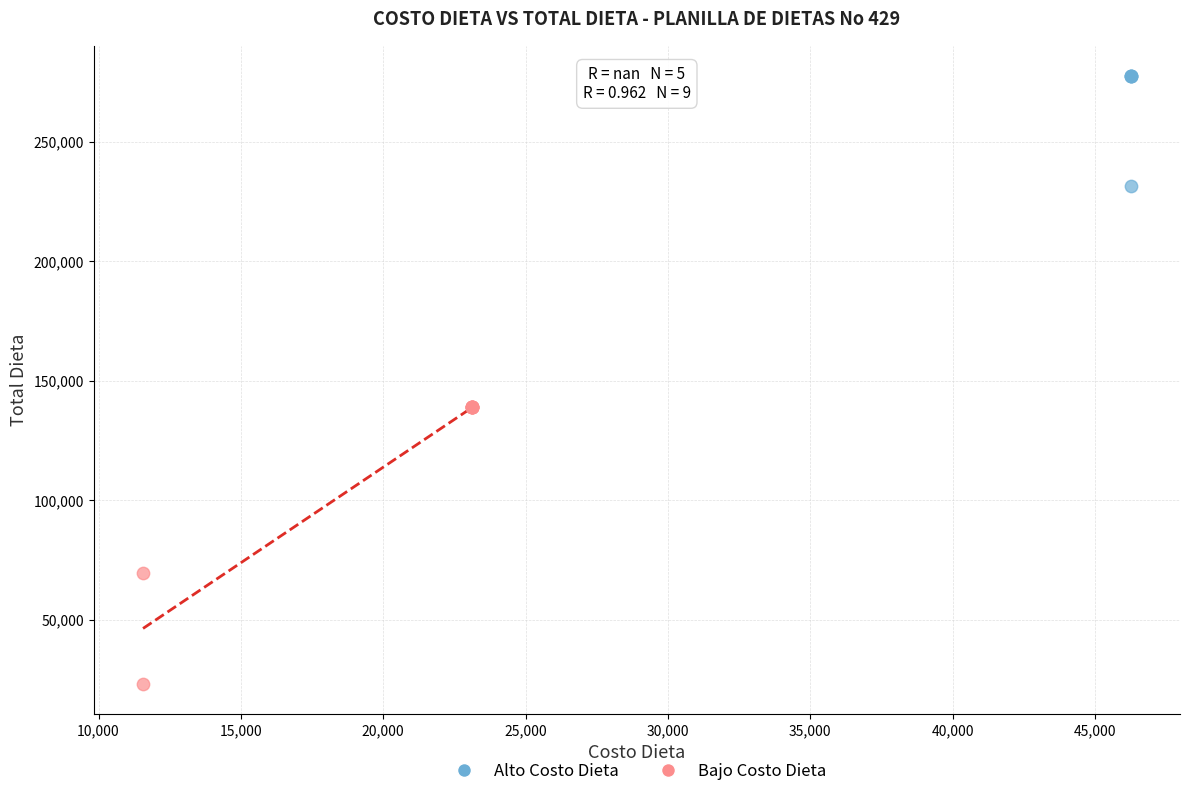

Which series reaches the minimum Y coordinate?

Bajo Costo Dieta